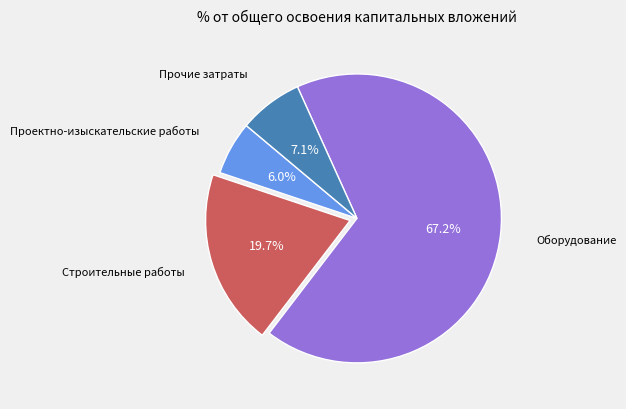

Is there any slice that represents more than half of the pie?

Yes